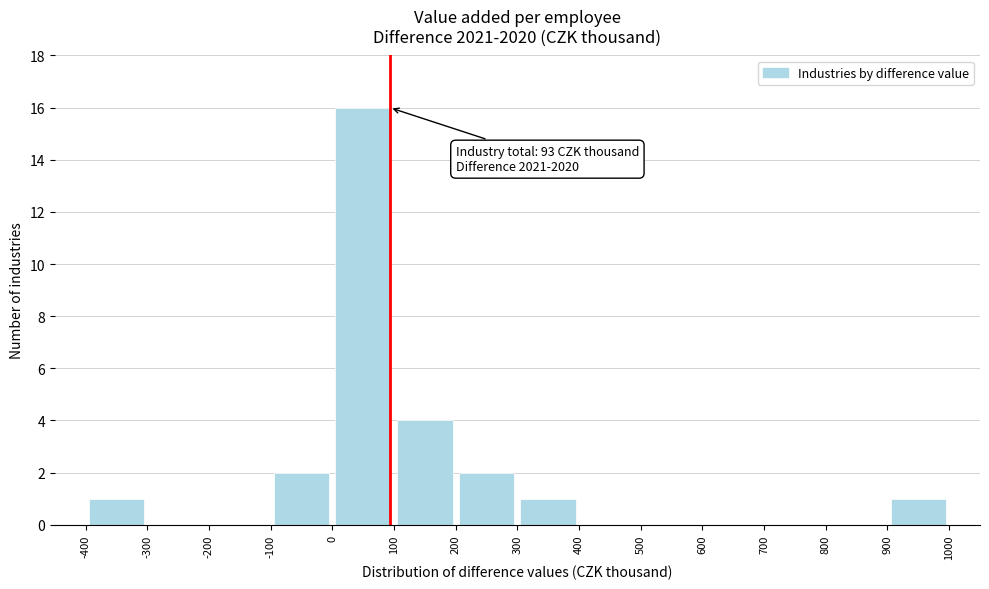

Which range on the x-axis has the tallest bar?

0 to 100